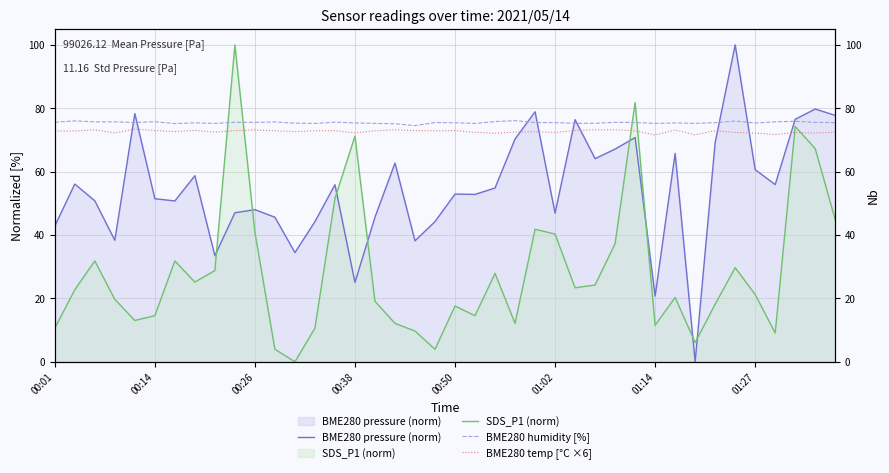

What is the sum of the BME280 humidity [%] values at 14 and 12?

150.9